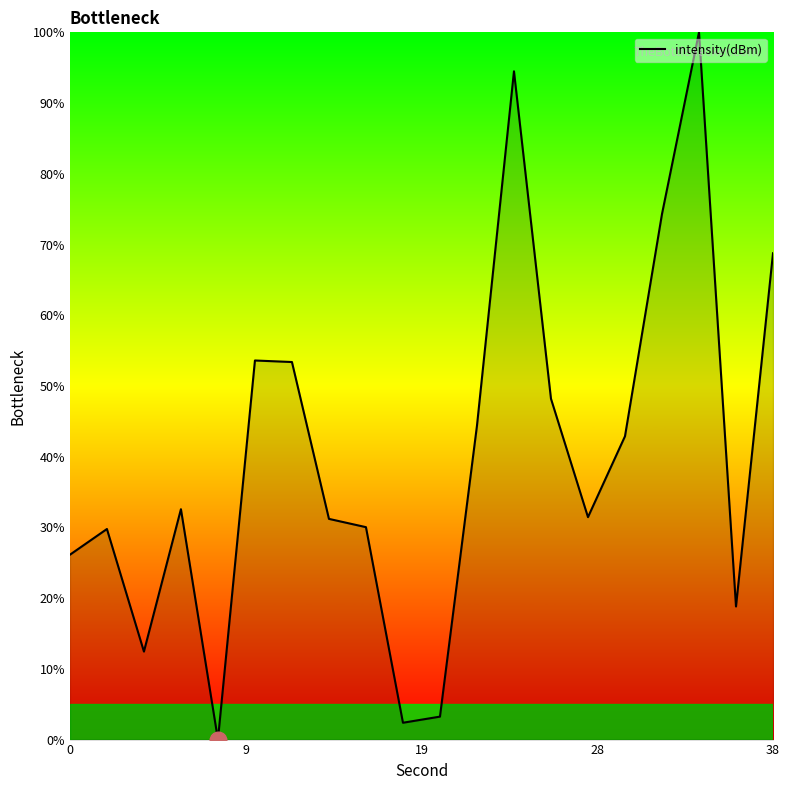

How many values are above zero?

19